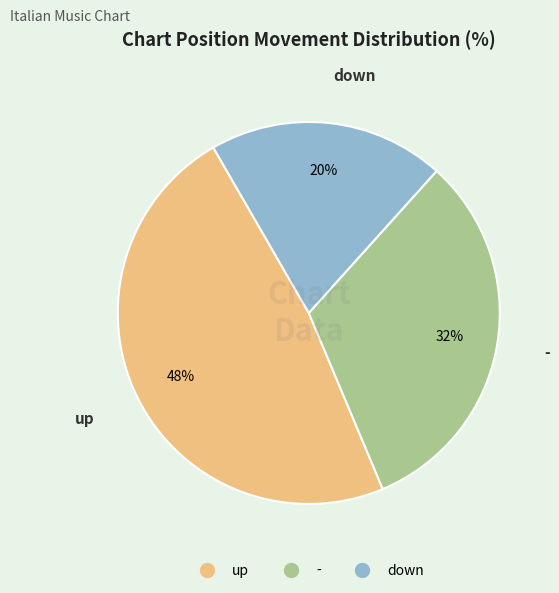

Which has a higher value, down or -?

-